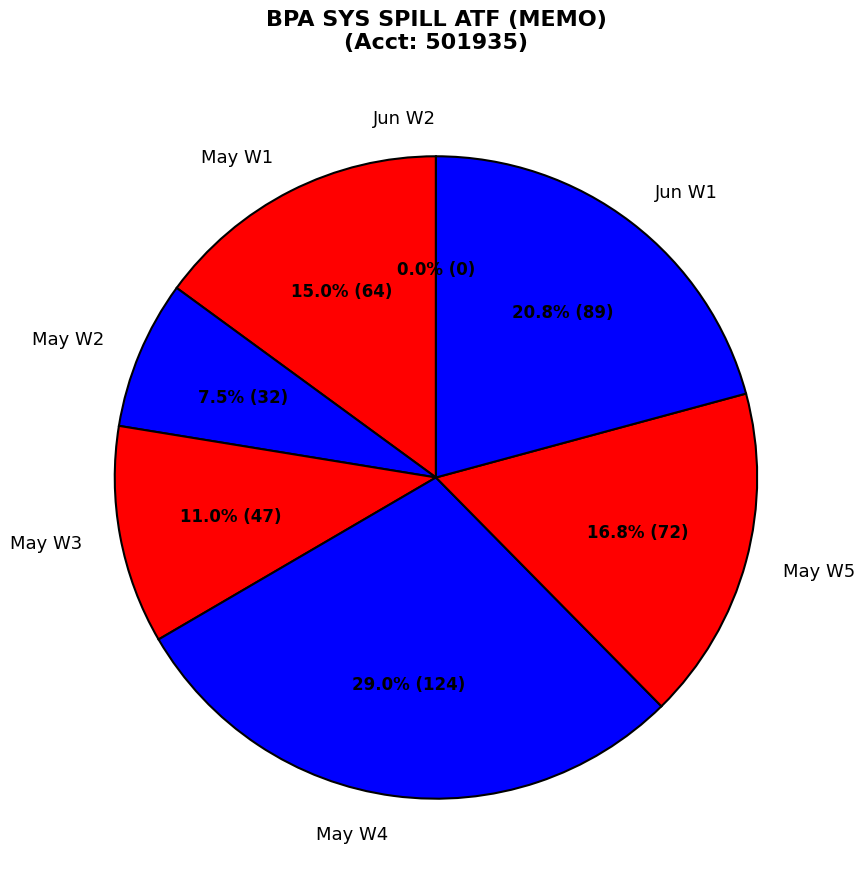

Does 2017-05-14 account for over 50% of the chart?

No